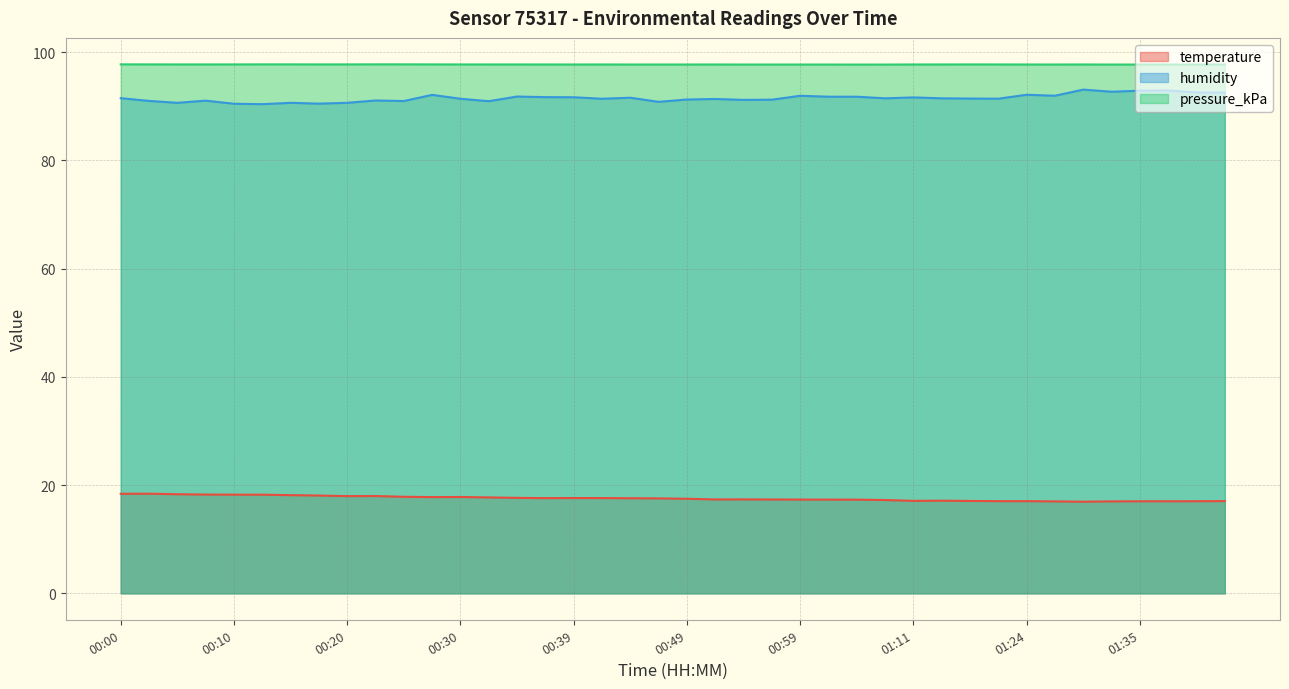

True or false: temperature has more than 0 interior local peaks.

True